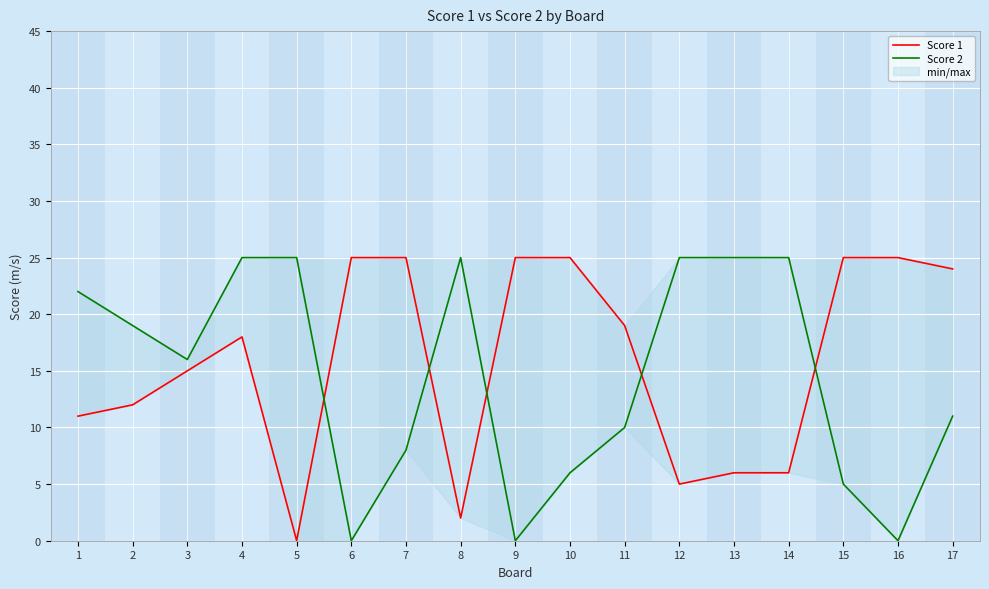

Which series has the largest range (max minus min)?

Score 1